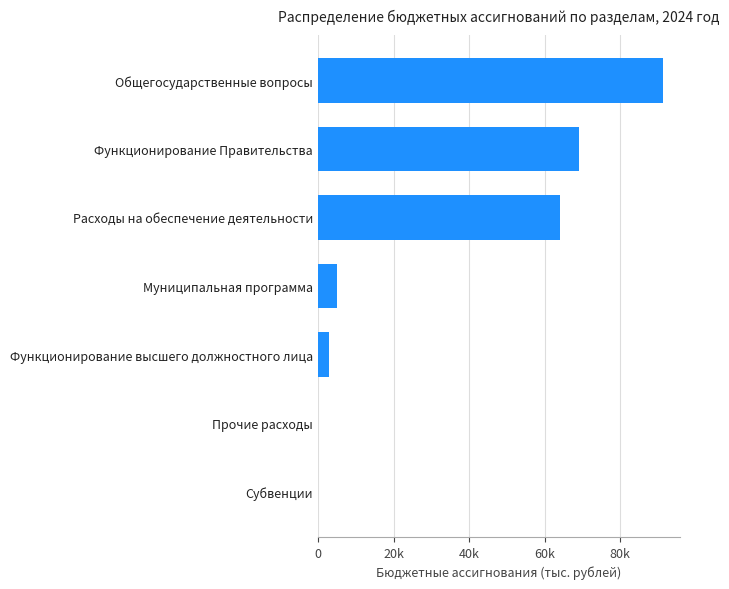

What is the greatest value displayed?

91281.5